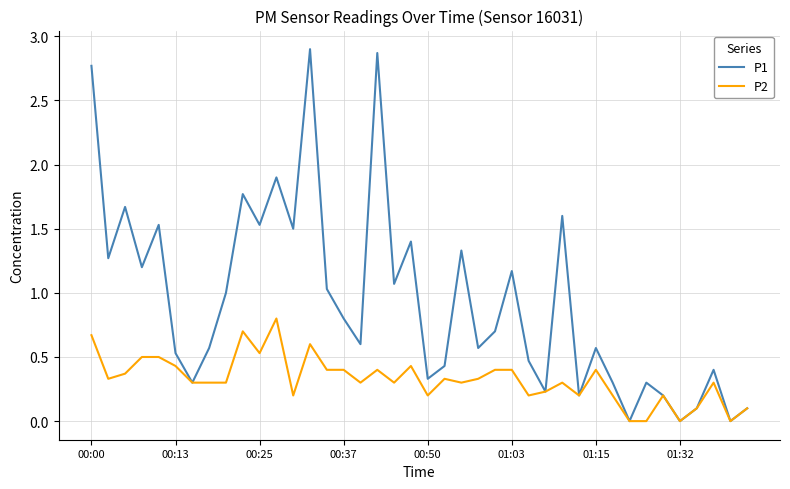

What is the difference between the maximum and minimum values in the P2 series?

0.8